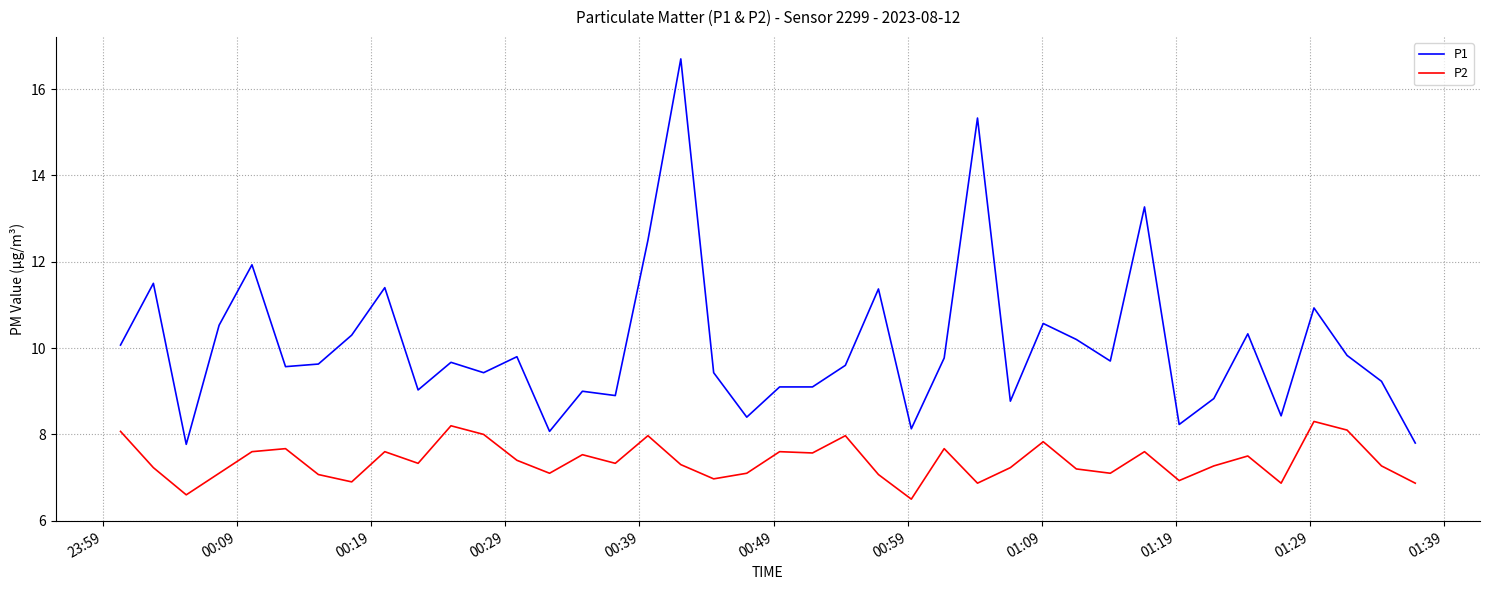

What is the difference between the maximum and minimum values in the P1 series?

8.9